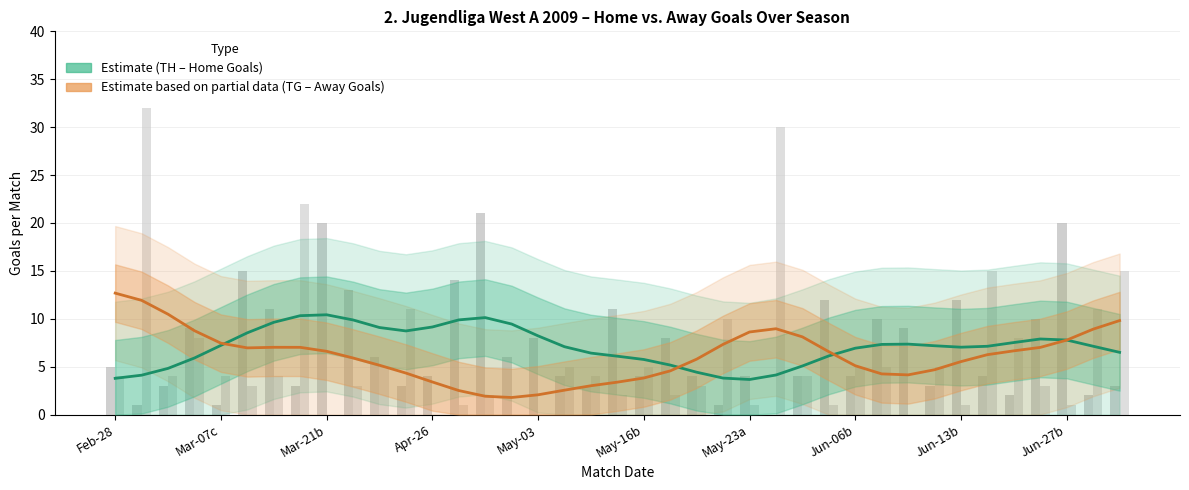

What is the smallest value displayed?

1.8